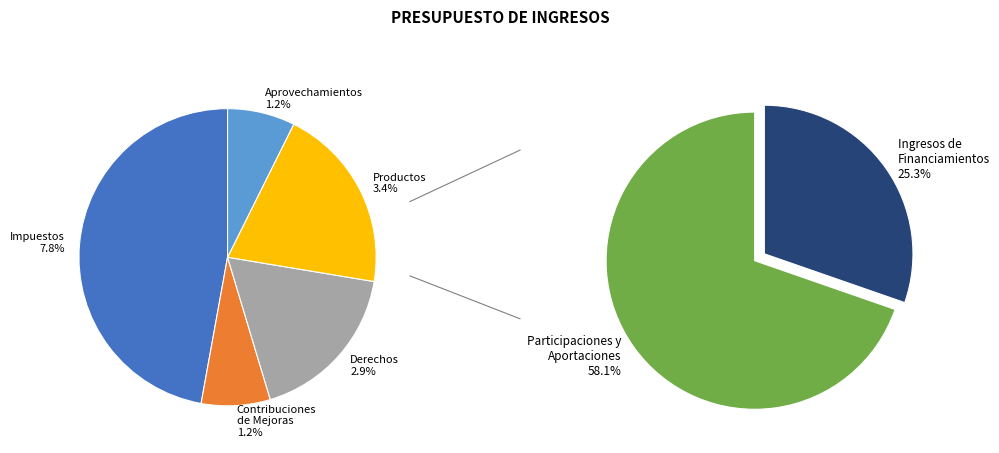

What is the majority slice?

Participaciones y Aportaciones